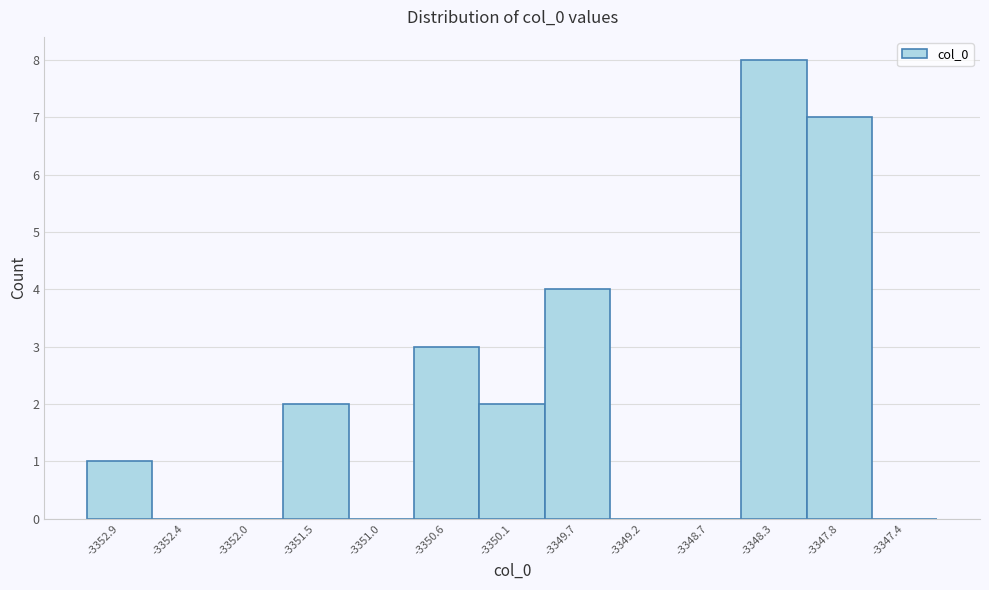

Reading left to right, transcribe this chart: for each bar, give the range it covers on the x-axis and its height. Neither the bar edges nor the heights are printed on the chart, so give them approximately, as read against the axes.

-3353.10 to -3352.65: 1
-3352.65 to -3352.20: 0
-3352.20 to -3351.70: 0
-3351.70 to -3351.25: 2
-3351.25 to -3350.80: 0
-3350.80 to -3350.35: 3
-3350.35 to -3349.90: 2
-3349.90 to -3349.45: 4
-3349.45 to -3348.95: 0
-3348.95 to -3348.50: 0
-3348.50 to -3348.05: 8
-3348.05 to -3347.60: 7
-3347.60 to -3347.15: 0